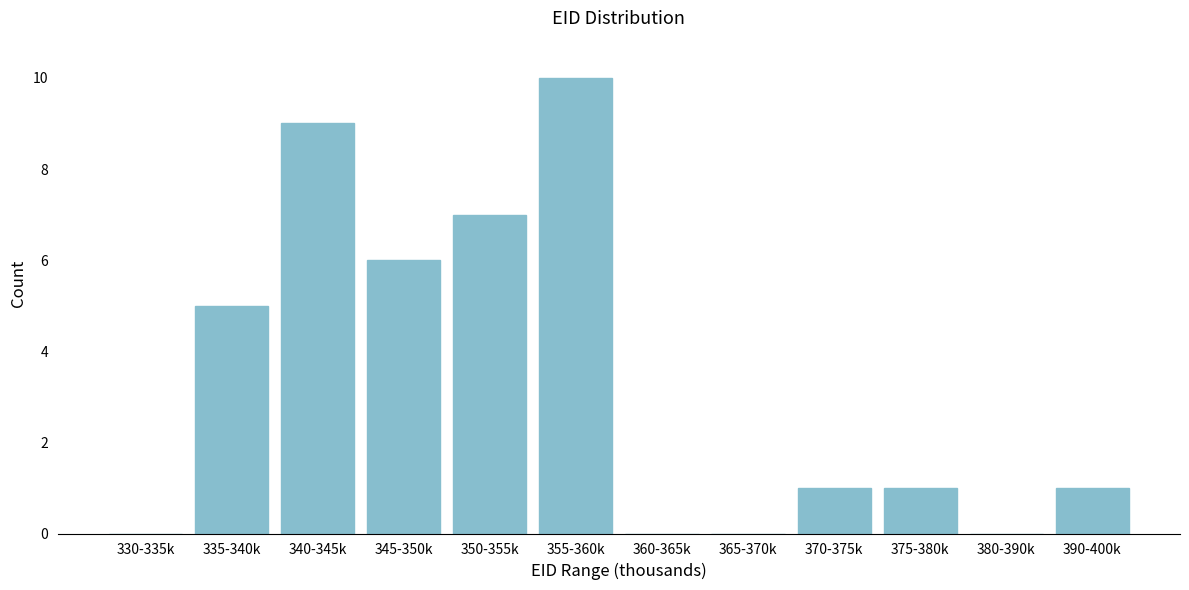

Reading left to right, what are all the values shown in this chart?

330-335k=0	335-340k=5	340-345k=9	345-350k=6	350-355k=7	355-360k=10	360-365k=0	365-370k=0	370-375k=1	375-380k=1	380-390k=0	390-400k=1